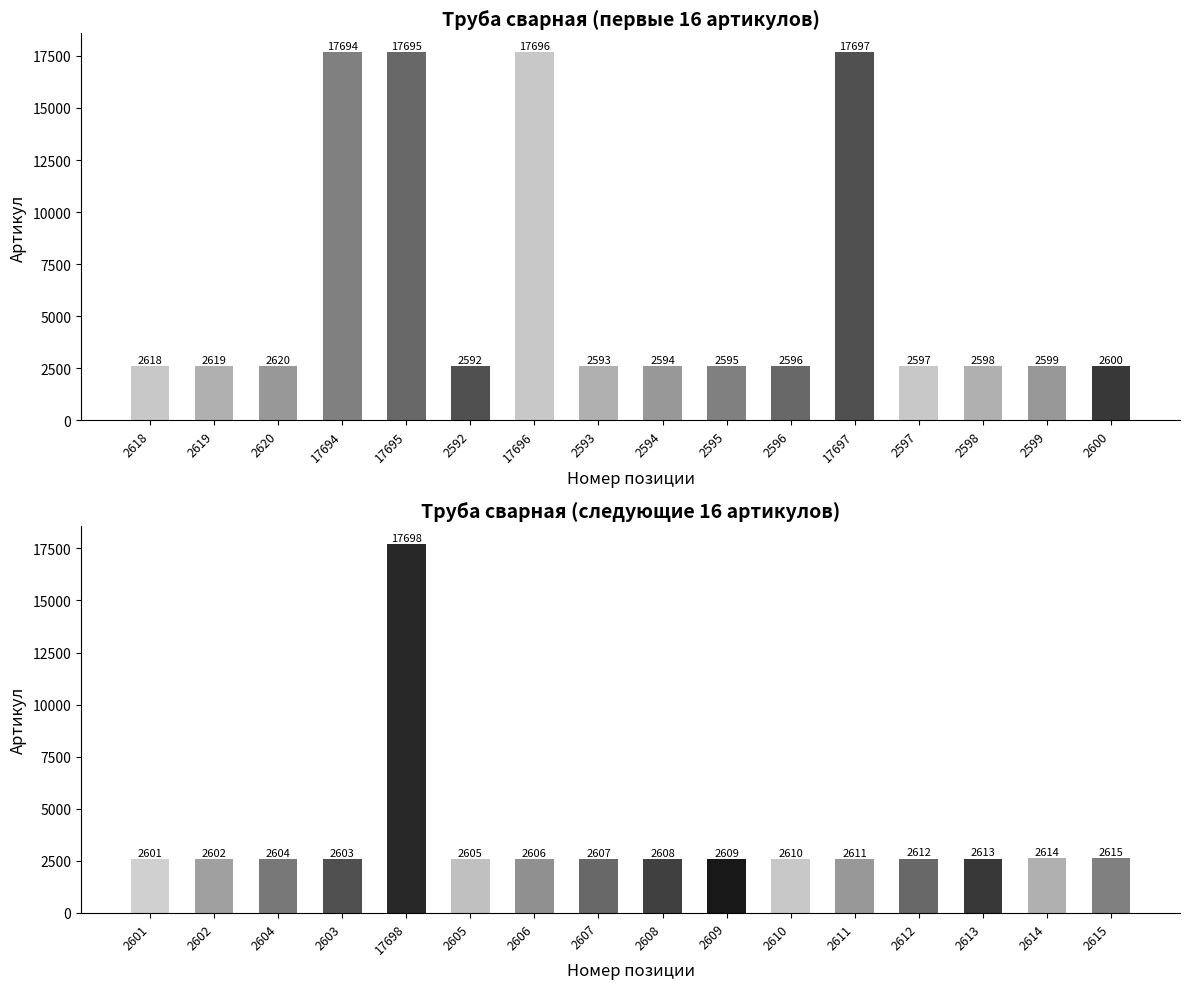

What is the difference between the Артикул (1-16) values at 2597 and 2595?

2